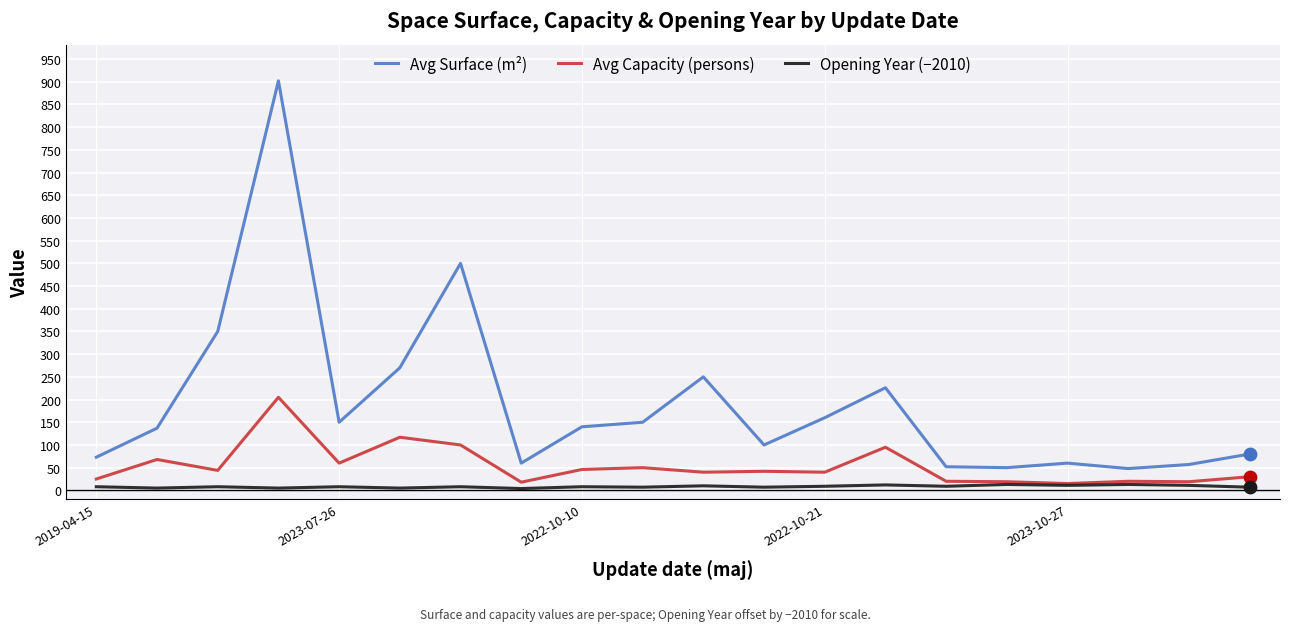

What are all the series names shown in the legend?

Avg Surface (m²), Avg Capacity (persons), Opening Year (−2010)